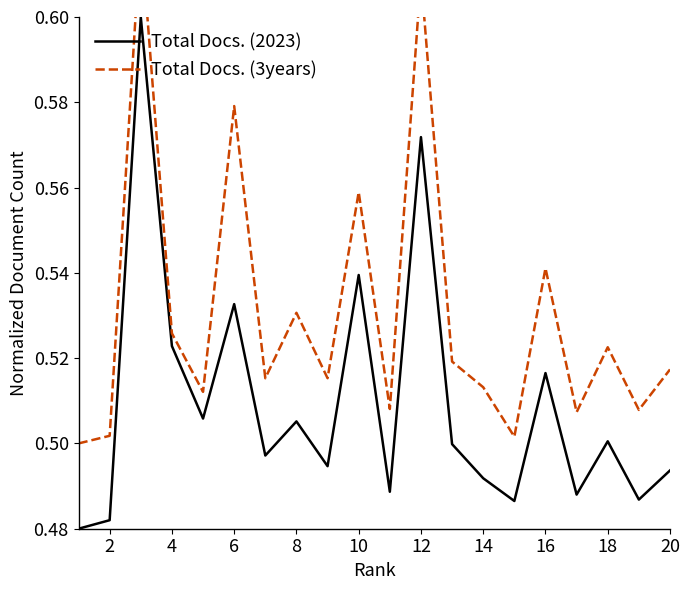

Which series has the largest range (max minus min)?

Total Docs. (2023)